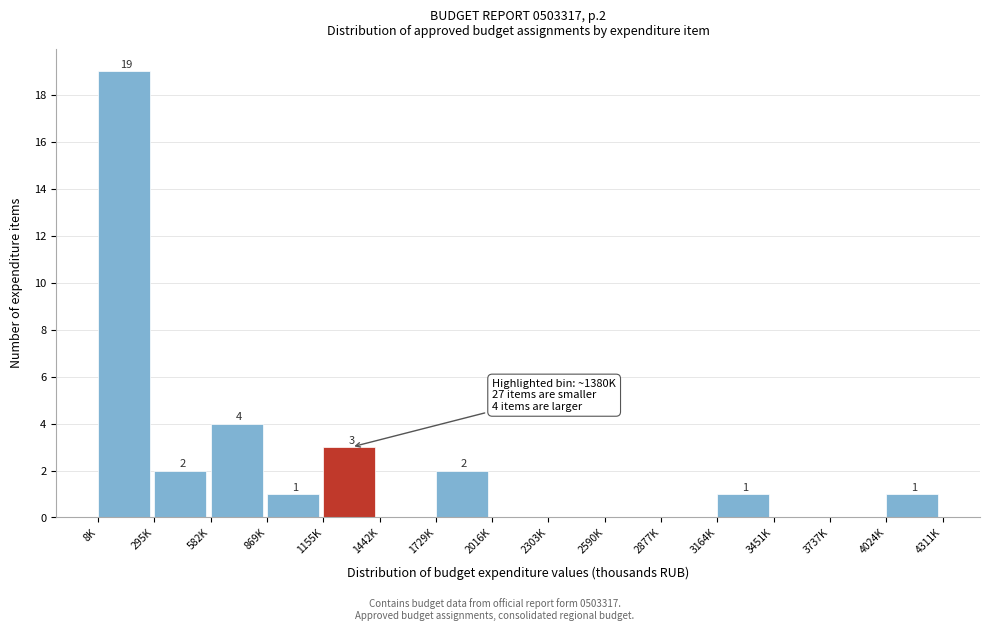

Reading left to right, list all the values displayed in this chart.

8K=19	295K=2	582K=4	869K=1	1155K=3	1442K=0	1729K=2	2016K=0	2303K=0	2590K=0	2877K=0	3164K=1	3451K=0	3737K=0	4024K=1